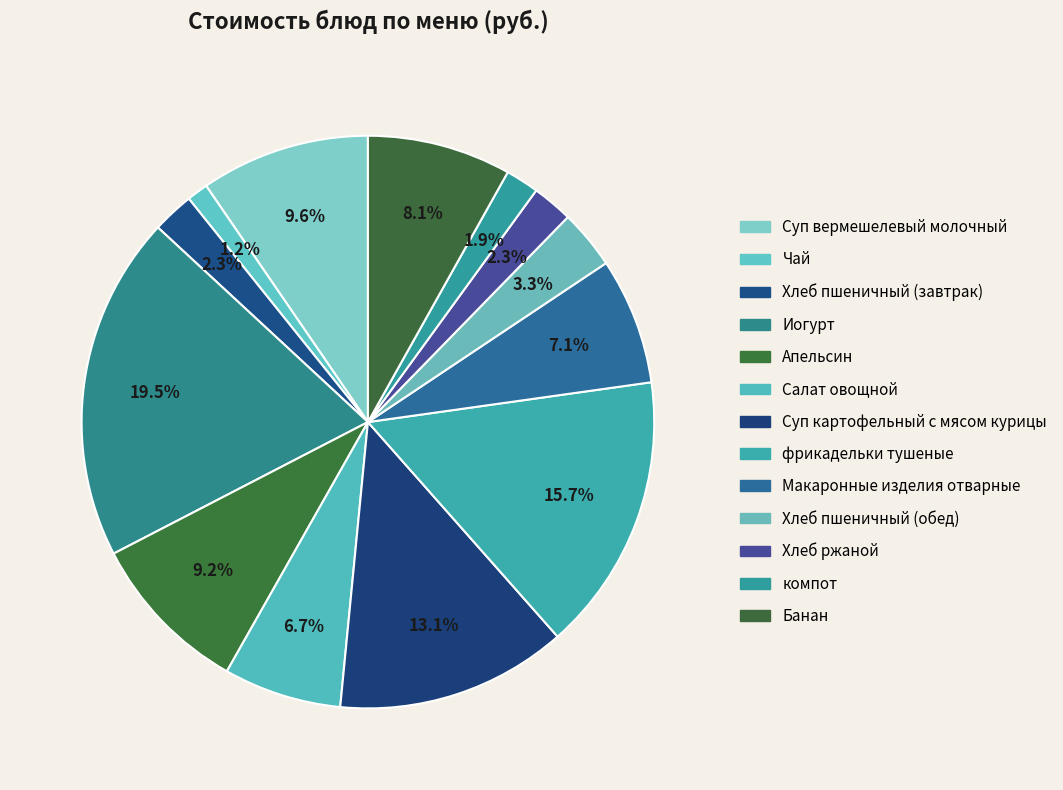

How many slices are in this pie chart?

13